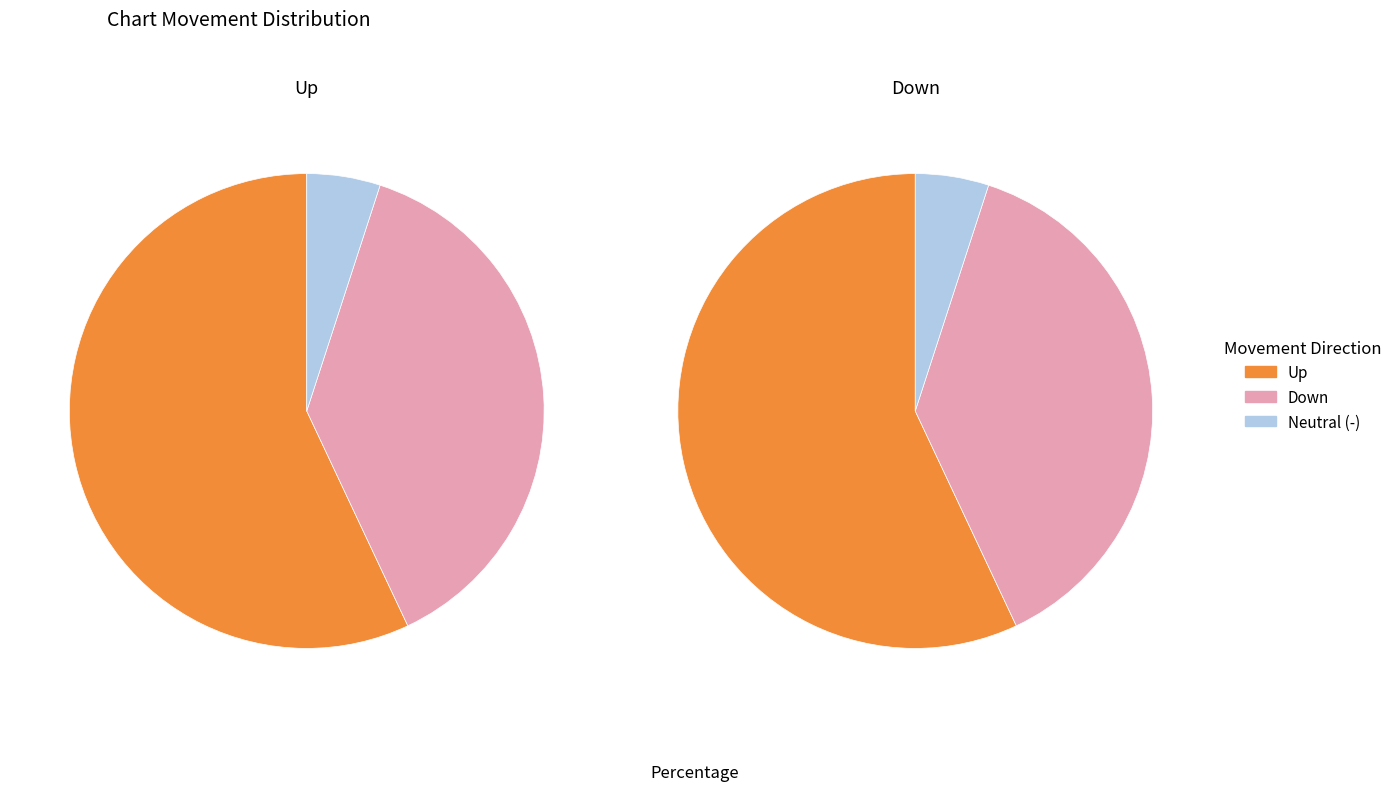

Count the number of slices in the pie.

3